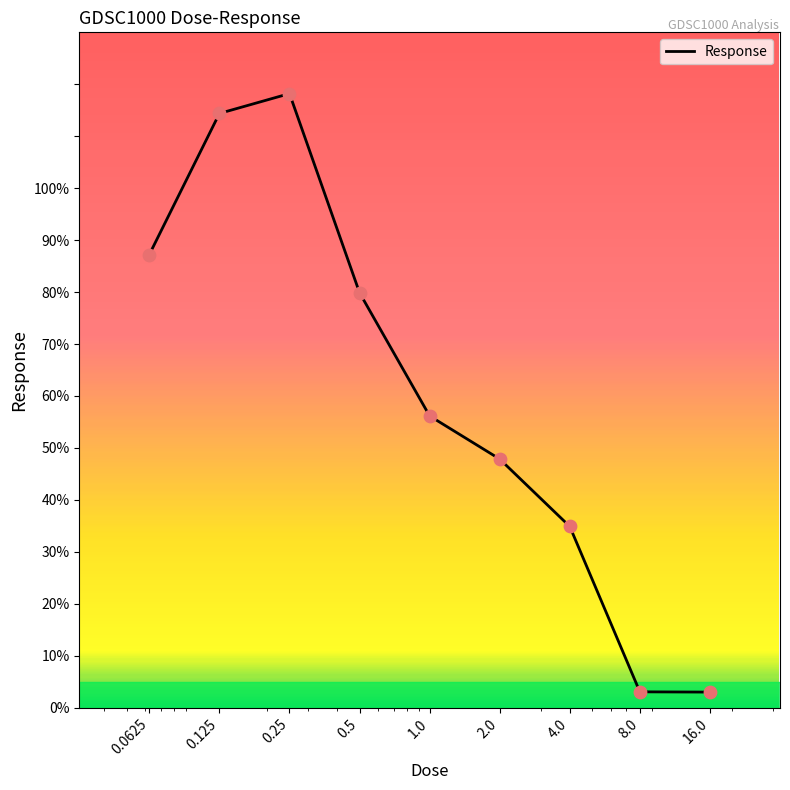

What is the greatest value displayed?

118.2